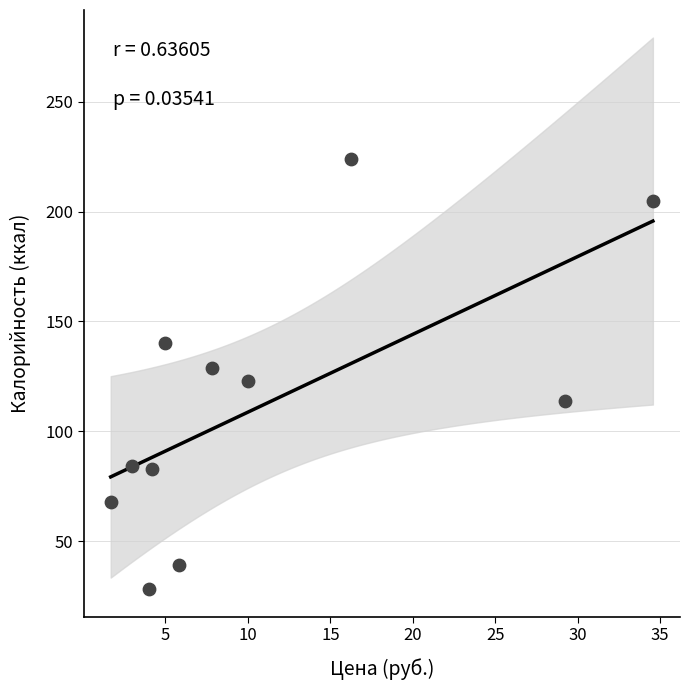

What is the average Y value?

112